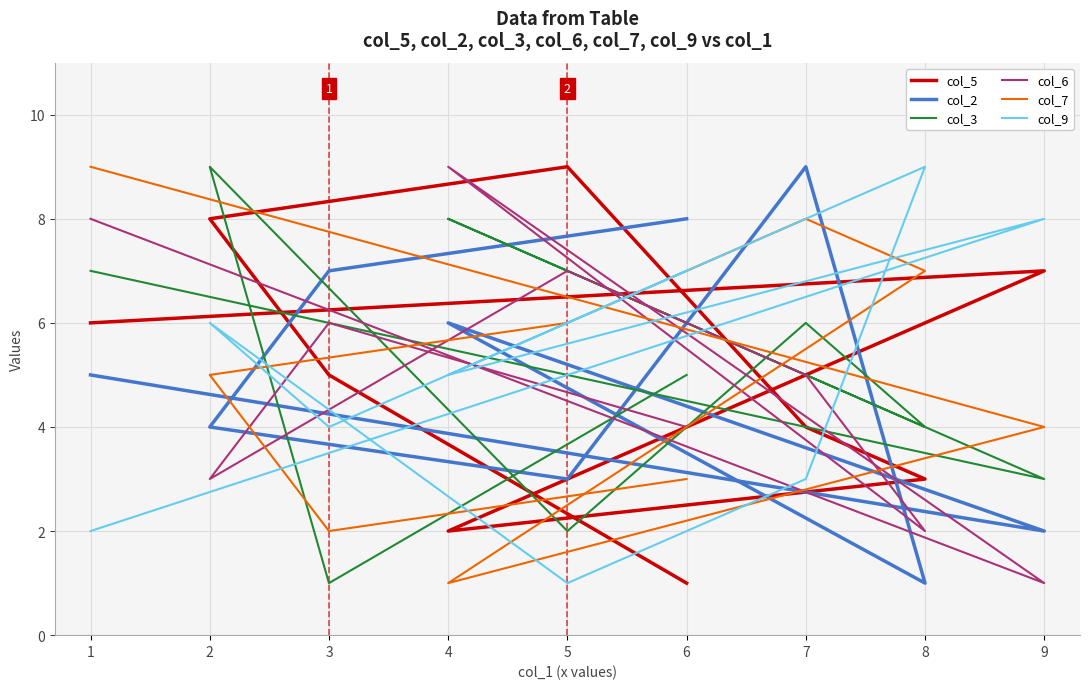

Which series changed the most between 3 and 9?

col_2